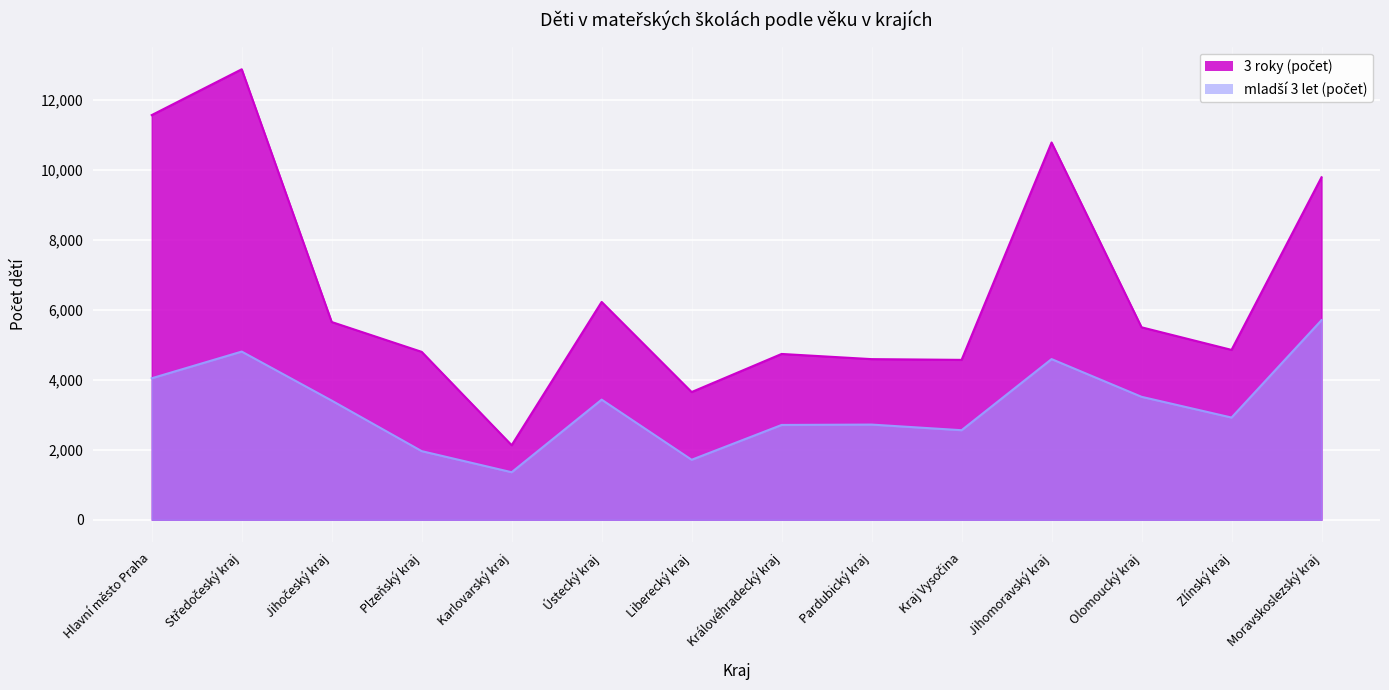

Does the chart display data point markers on the line(s)?

No